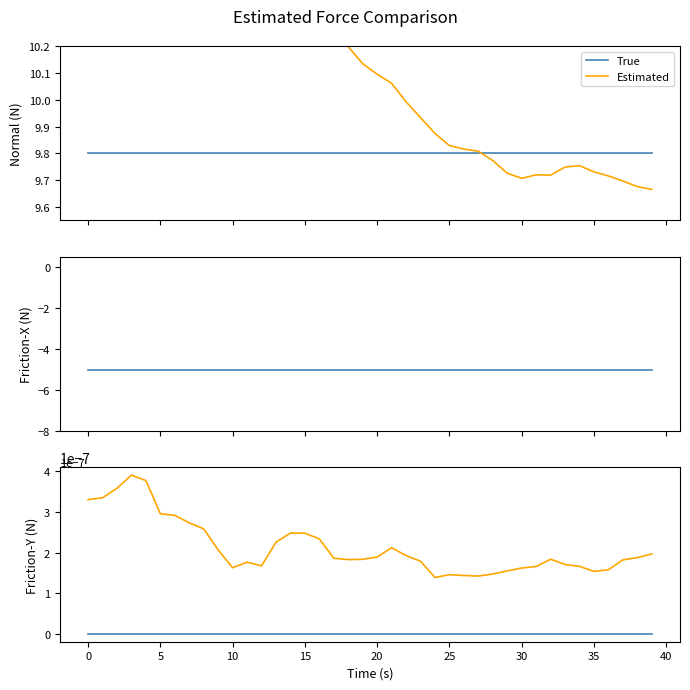

How many distinct data groups are displayed?

2